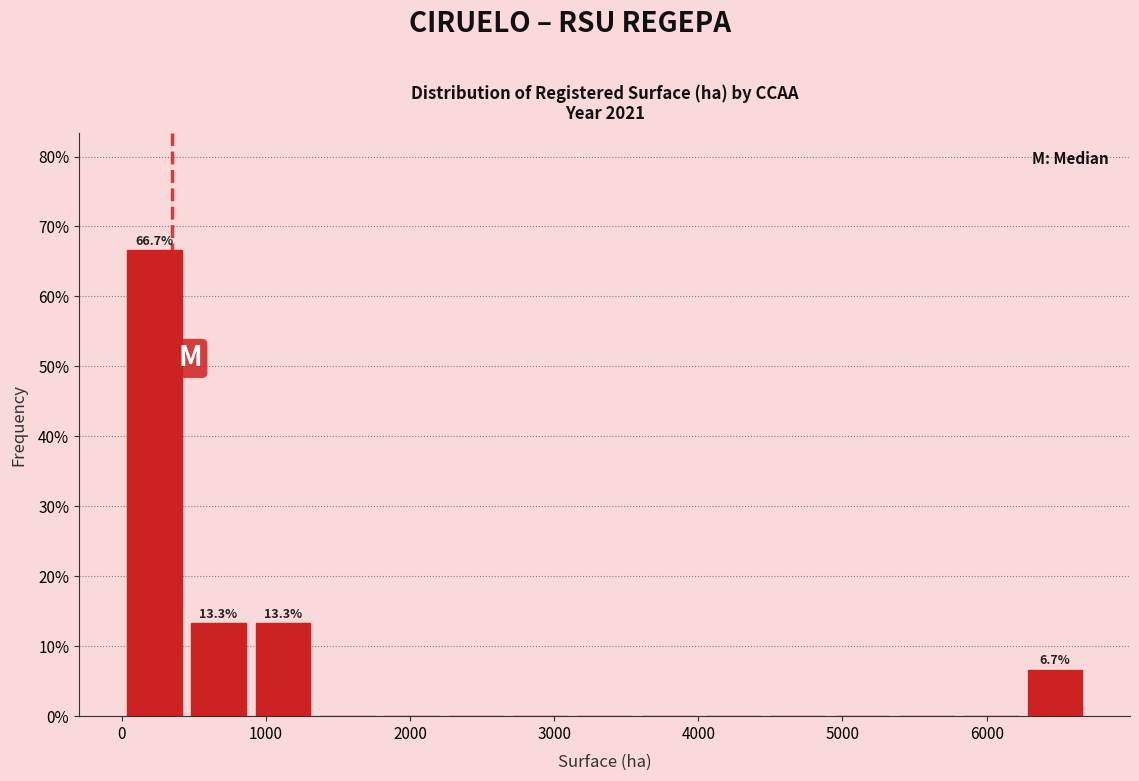

Over which range of the x-axis is the bar tallest?

0 to 400